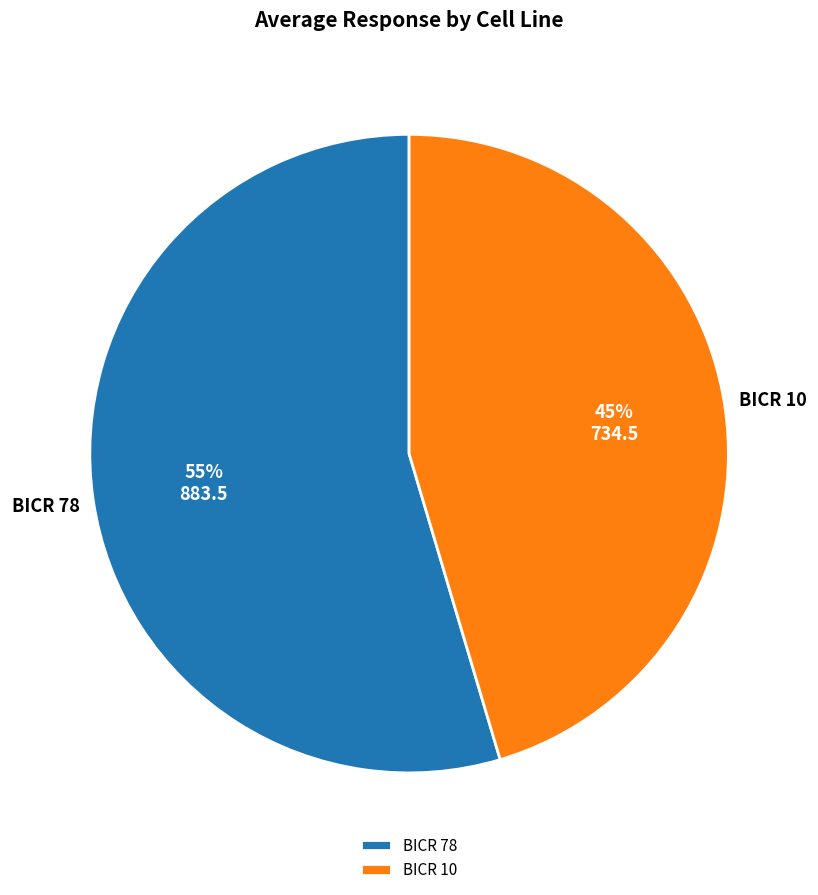

Which has a higher value, BICR 10 or BICR 78?

BICR 78